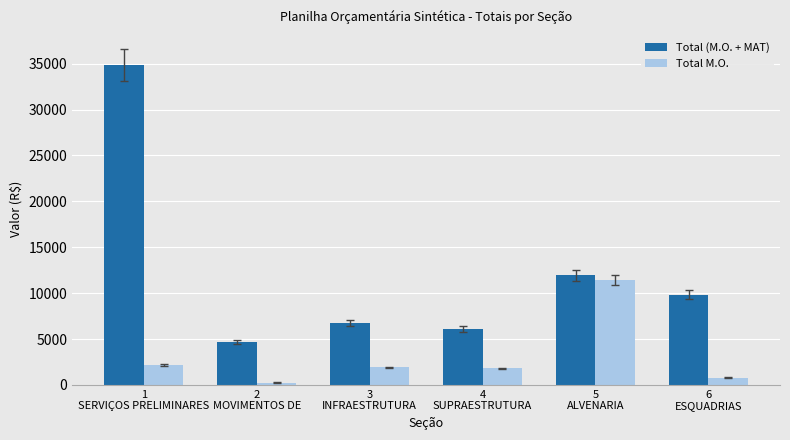

True or false: Total (M.O. + MAT) has a value of 6753.1 at 3
INFRAESTRUTURA.

True